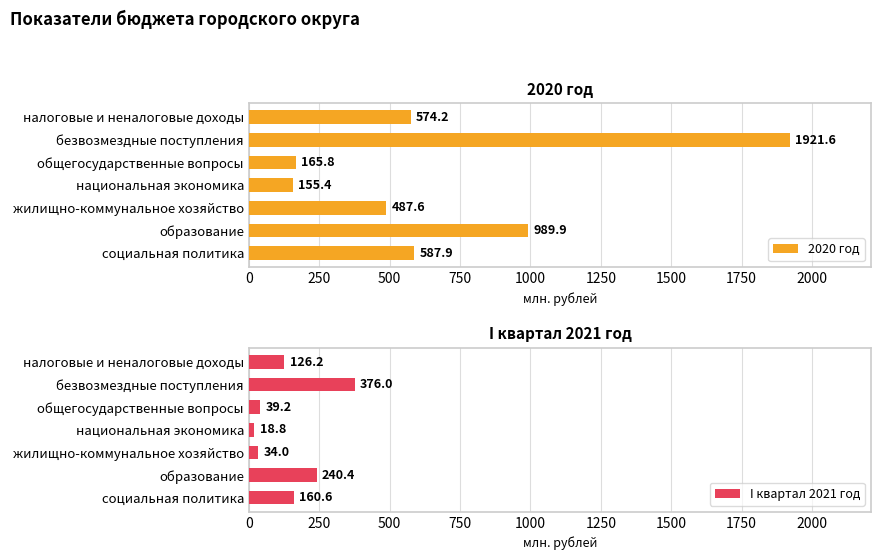

What is the minimum value shown in the chart?

18.8